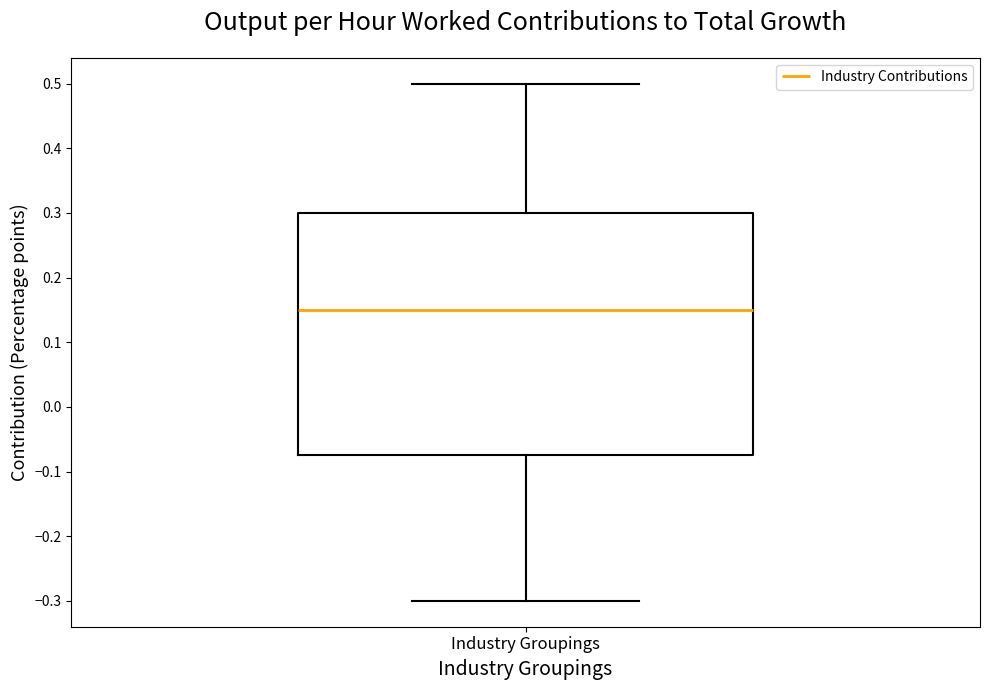

Transcribe this box plot: give where the median line is, the range the box spans, and where the two whiskers end, as read against the y-axis. The values are not printed on the chart, so give them approximately, as read against the axis.

median 0.15, box -0.07 to 0.30, whiskers -0.30 to 0.50